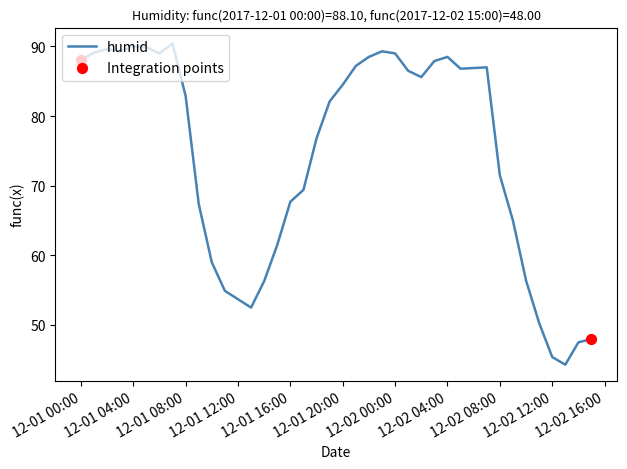

What is the maximum value shown in the chart?

90.4